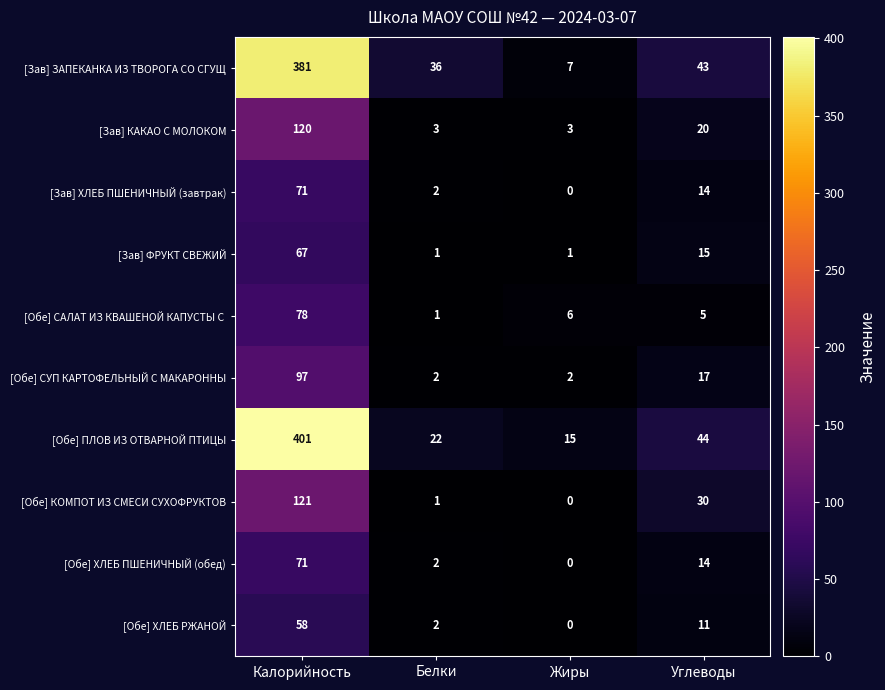

Between Калорийность and Белки, which series saw the biggest shift?

[Обе] ПЛОВ ИЗ ОТВАРНОЙ ПТИЦЫ